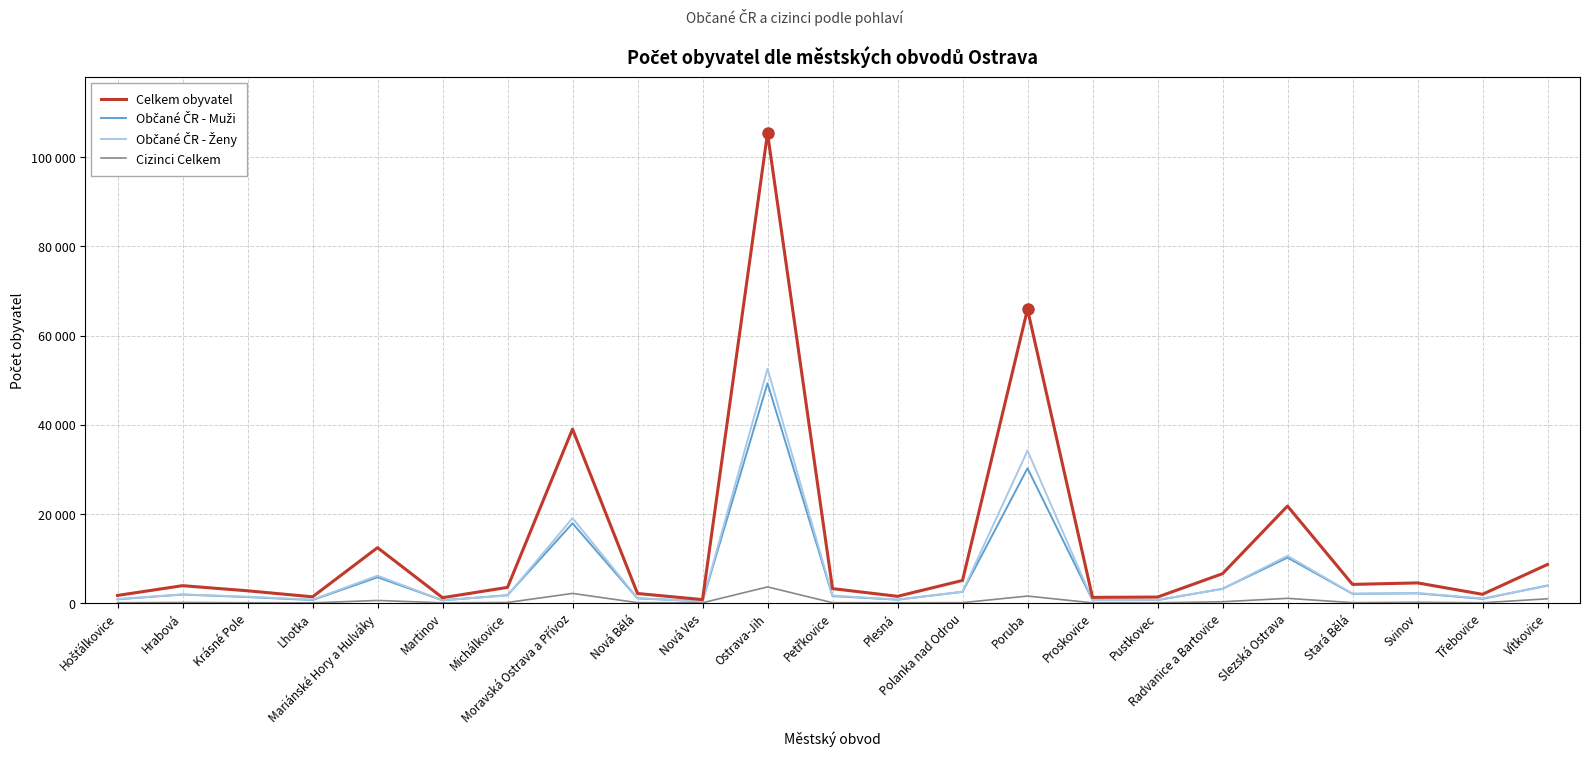

At which category does Cizinci Celkem reach its first local peak?

Hrabová